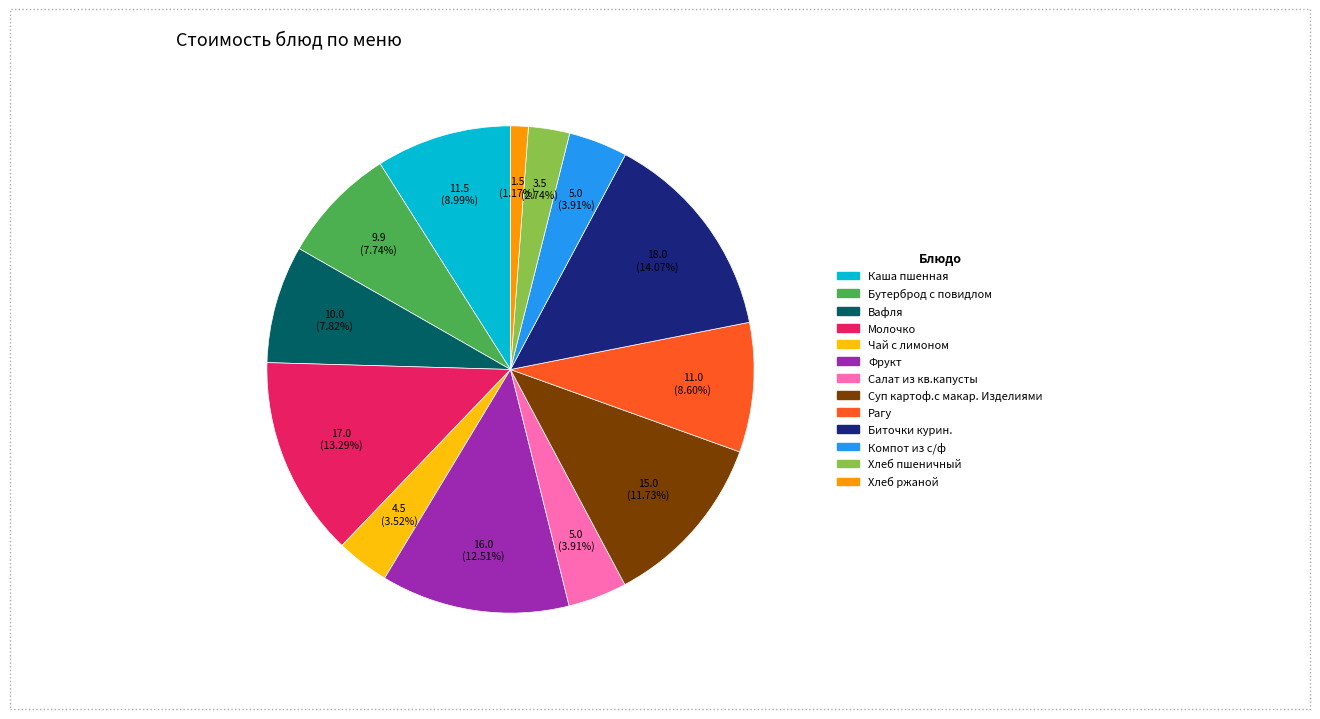

Do Вафля and Хлеб пшеничный together represent more than half of the pie?

No